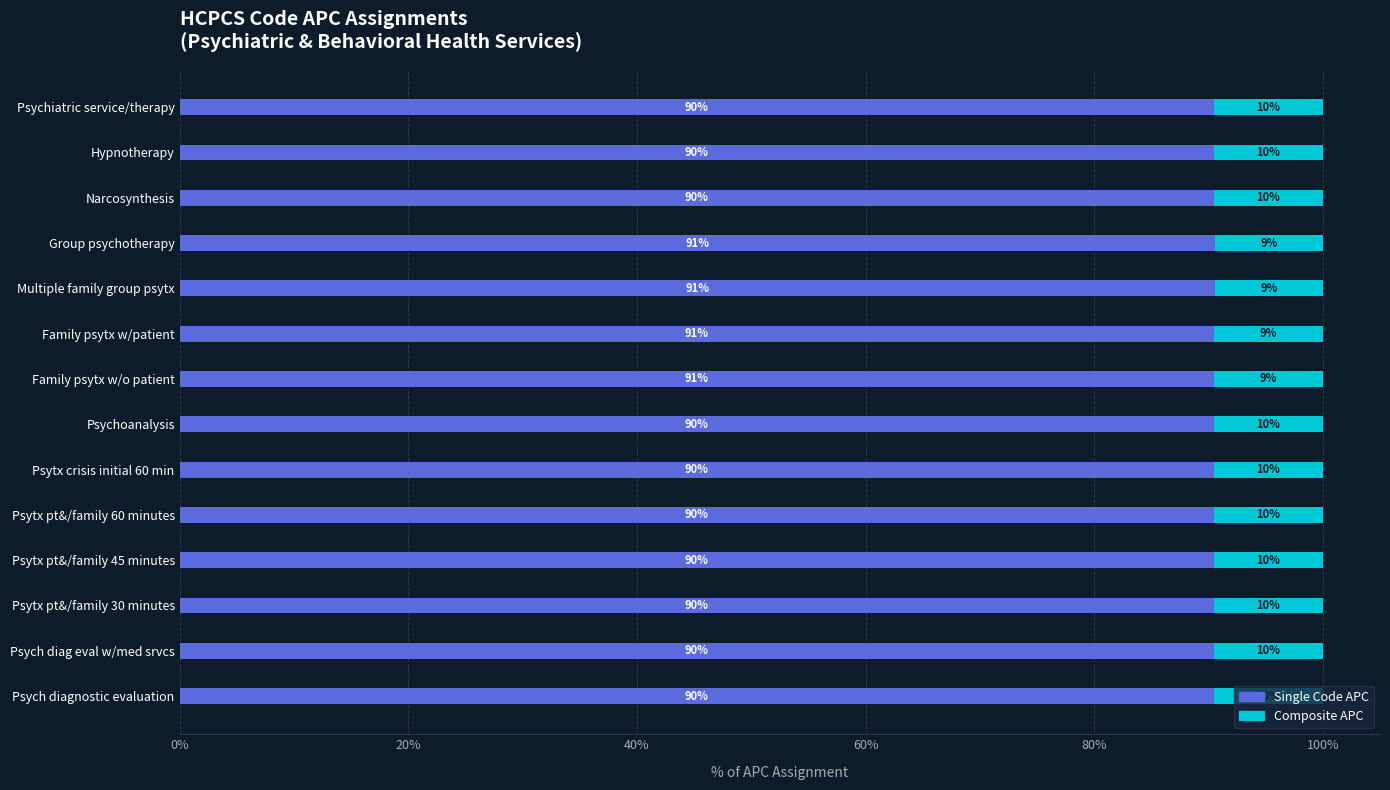

How many Composite APC values are between 9 and 10?

14